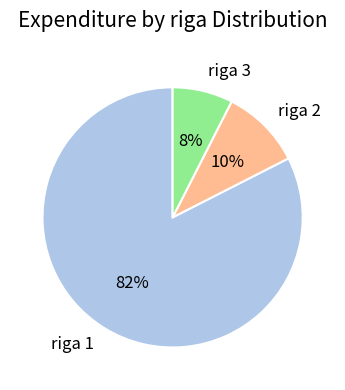

Which category has the biggest portion of the pie?

riga 1